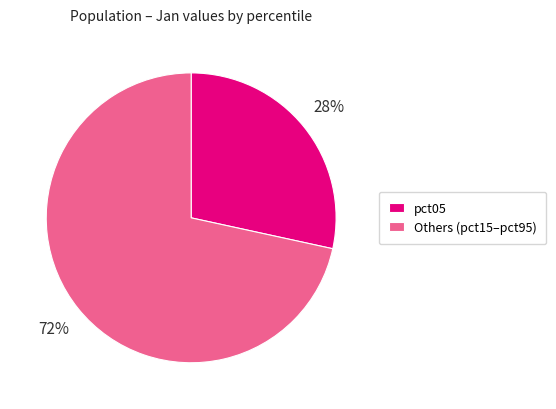

To the nearest percent, what portion does pct05 represent?

28%